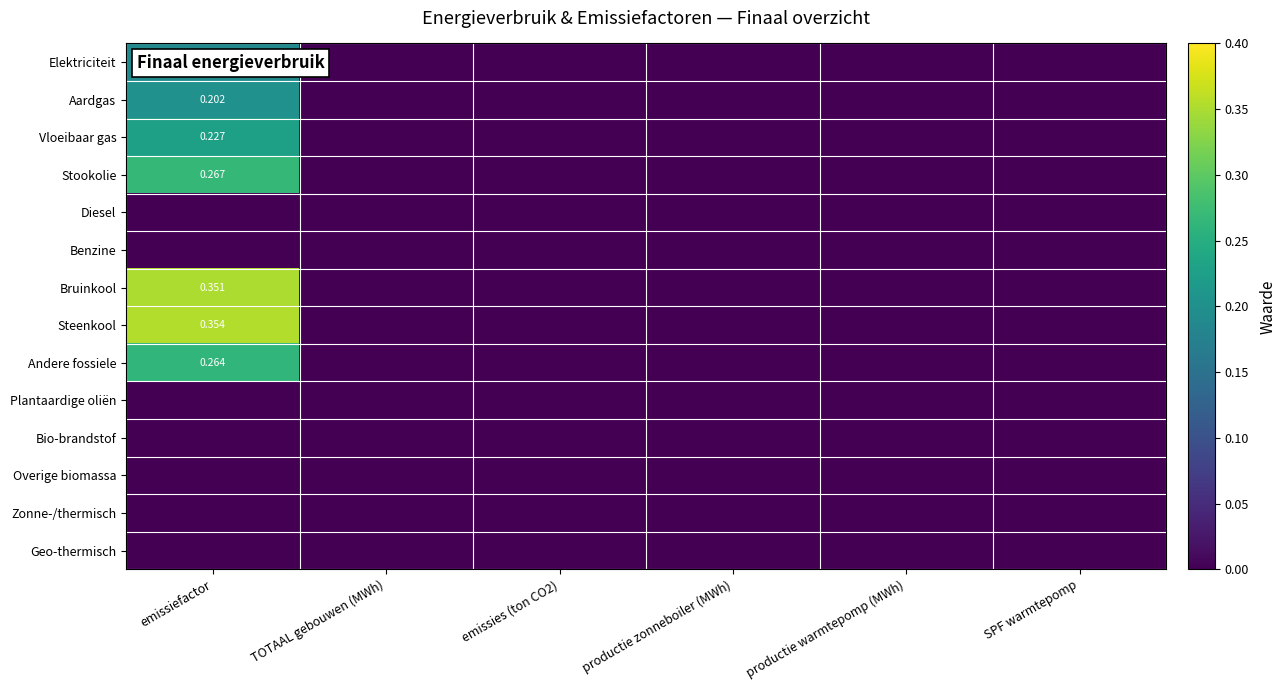

What is the greatest value displayed?

0.4